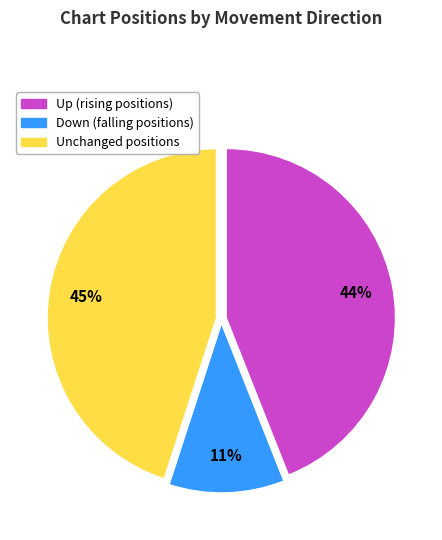

To the nearest percent, what is the average slice percentage?

33%